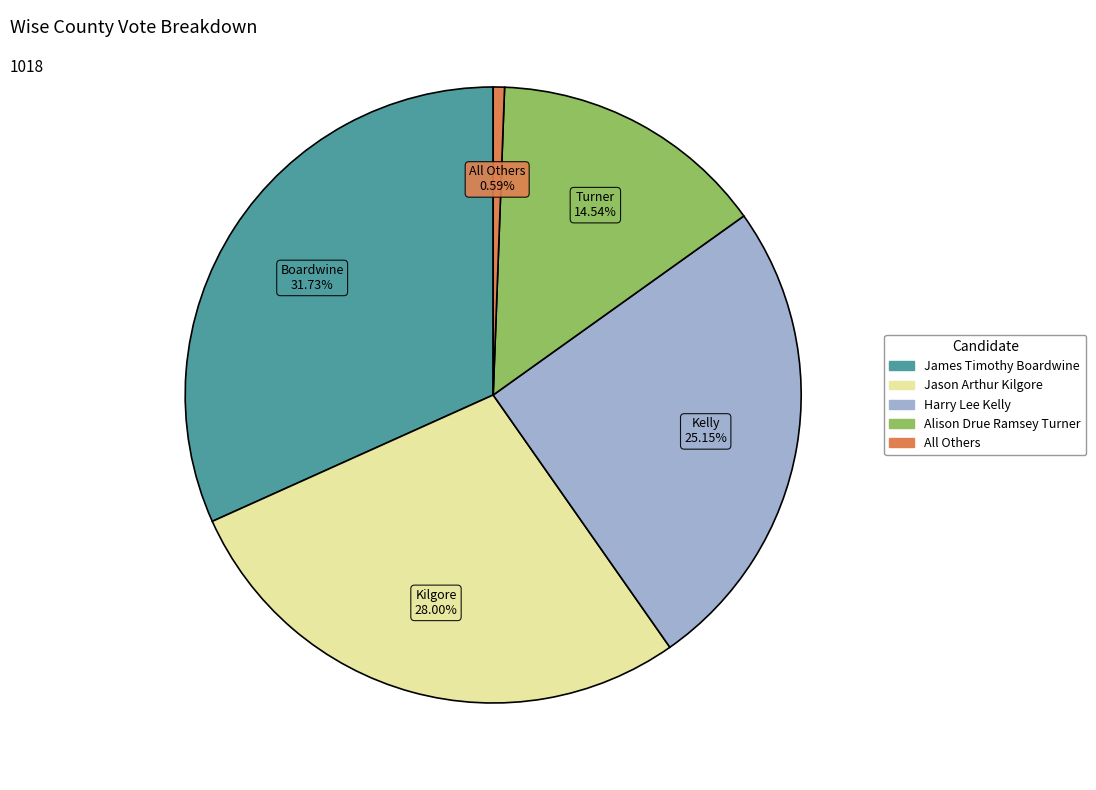

The All Others slice represents 11% of the pie. True or false?

False